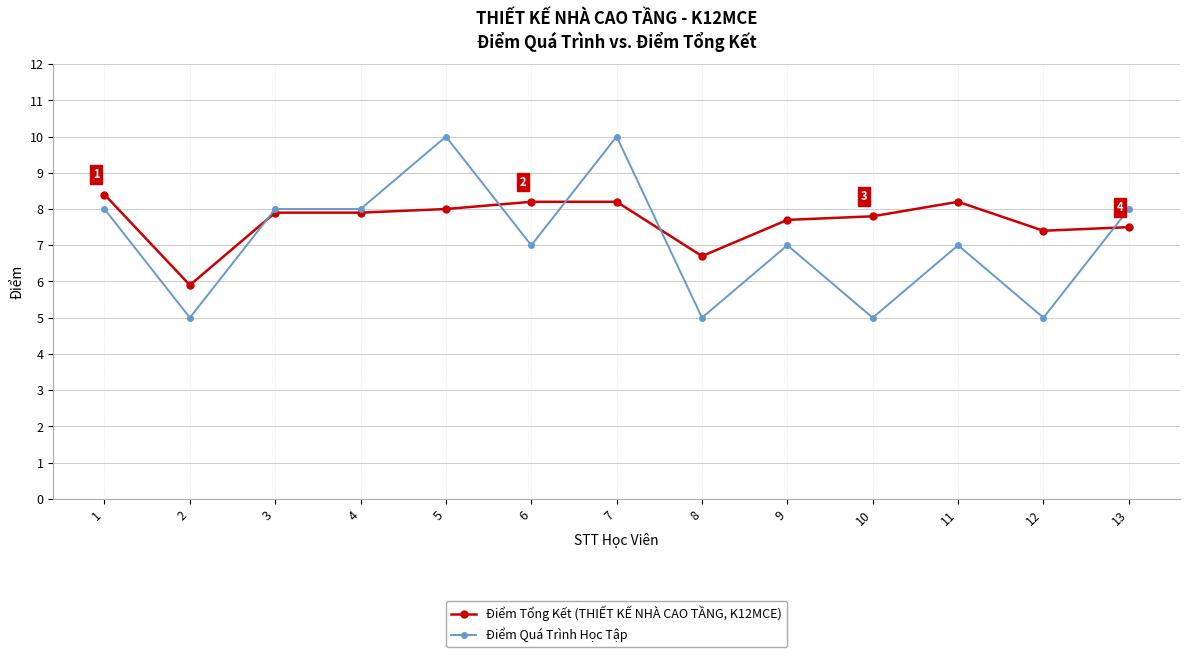

List the series in order of their overall mean, highest first.

Điểm Tổng Kết (THIẾT KẾ NHÀ CAO TẦNG, K12MCE), Điểm Quá Trình Học Tập